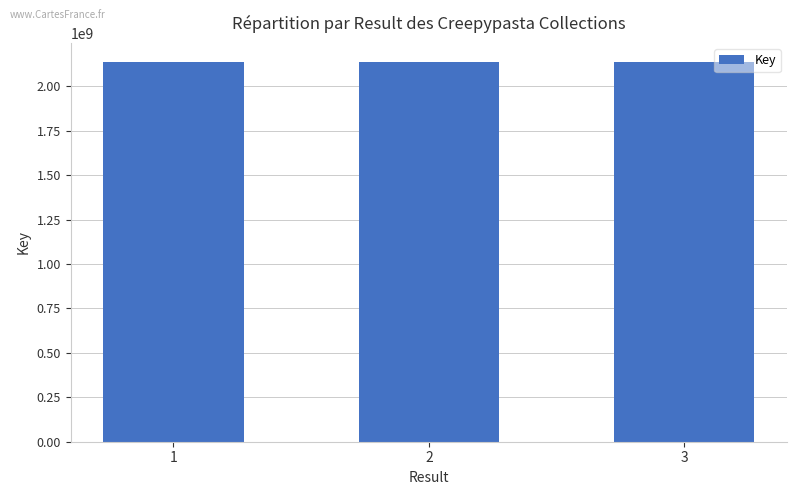

What is the smallest value displayed?

2137672790